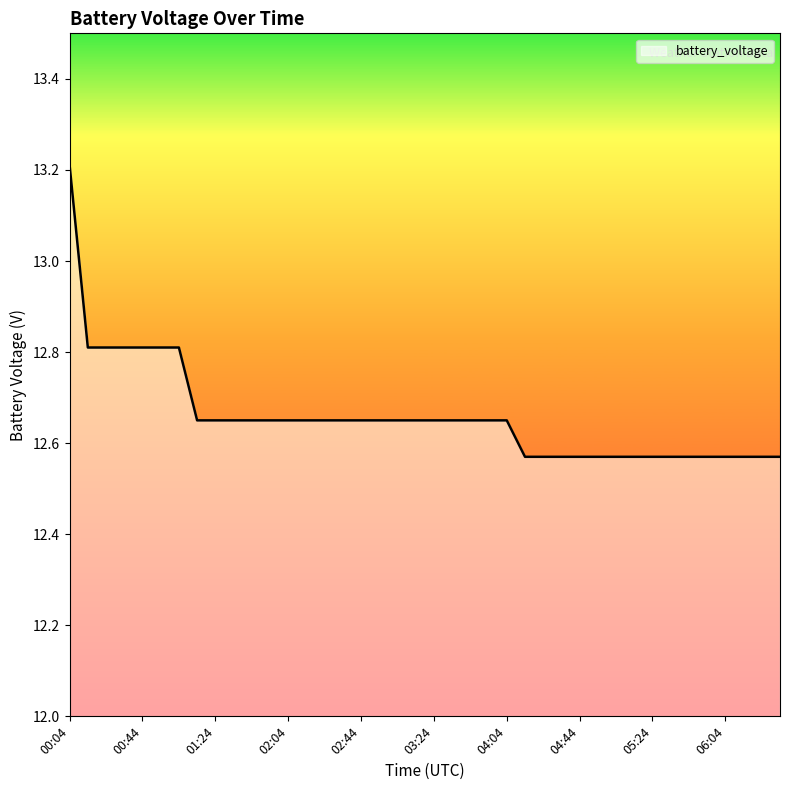

How many values are between 12 and 13?

39